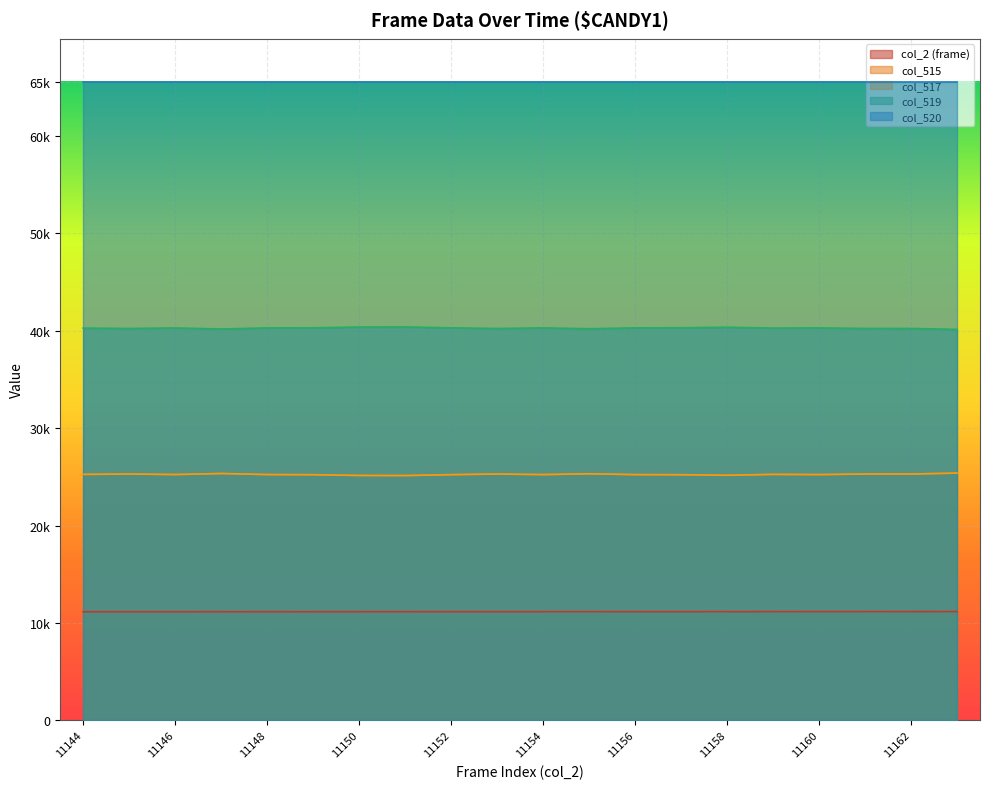

Does the chart display data point markers on the line(s)?

No